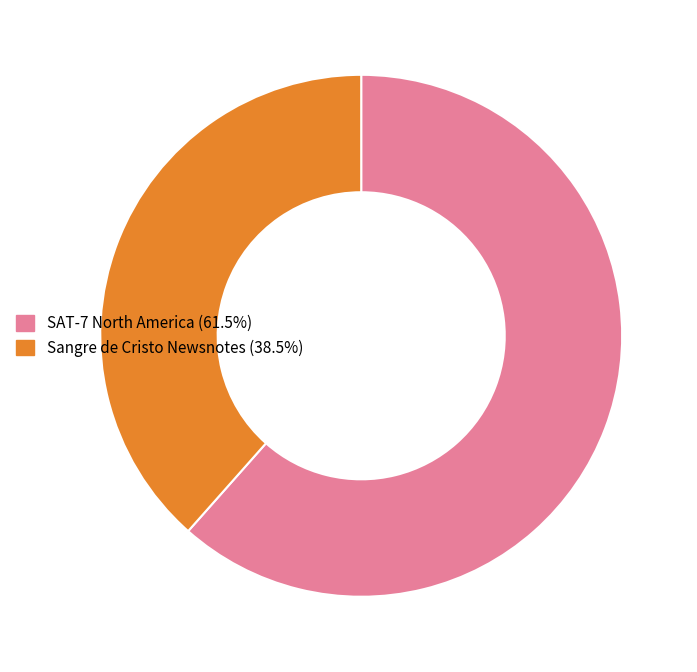

Do SAT-7 North America and Sangre de Cristo Newsnotes together represent more than half of the pie?

Yes